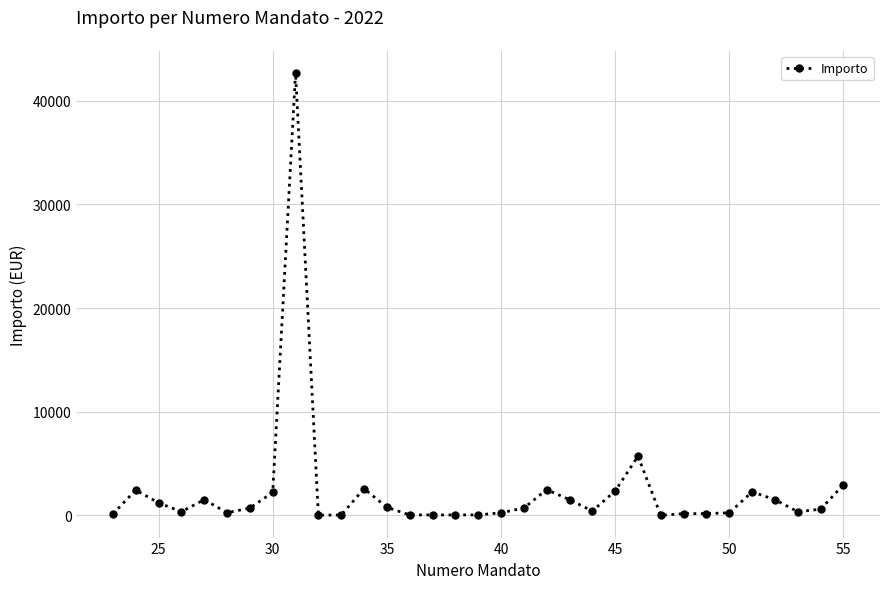

How many values exceed 610?

17